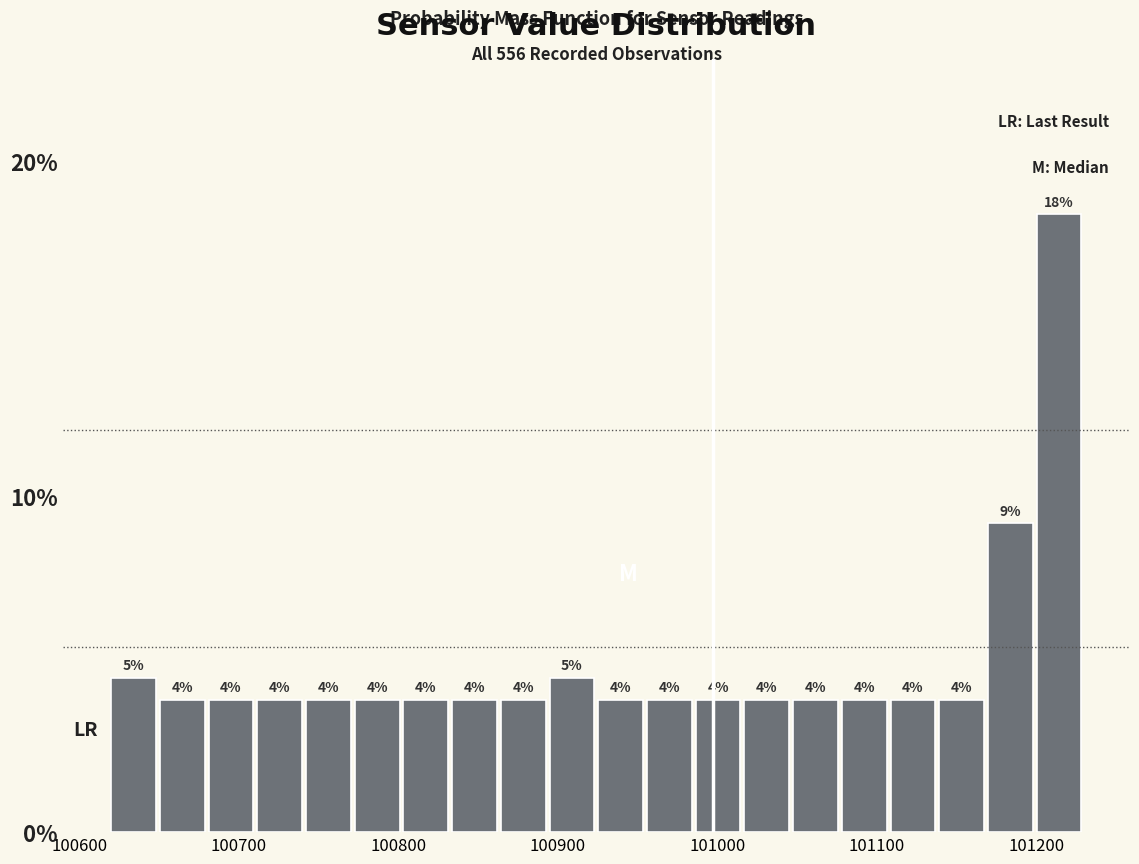

Around what value on the x-axis is the tallest bar? Give the approximate position of its centre, as read against the axis.

101210